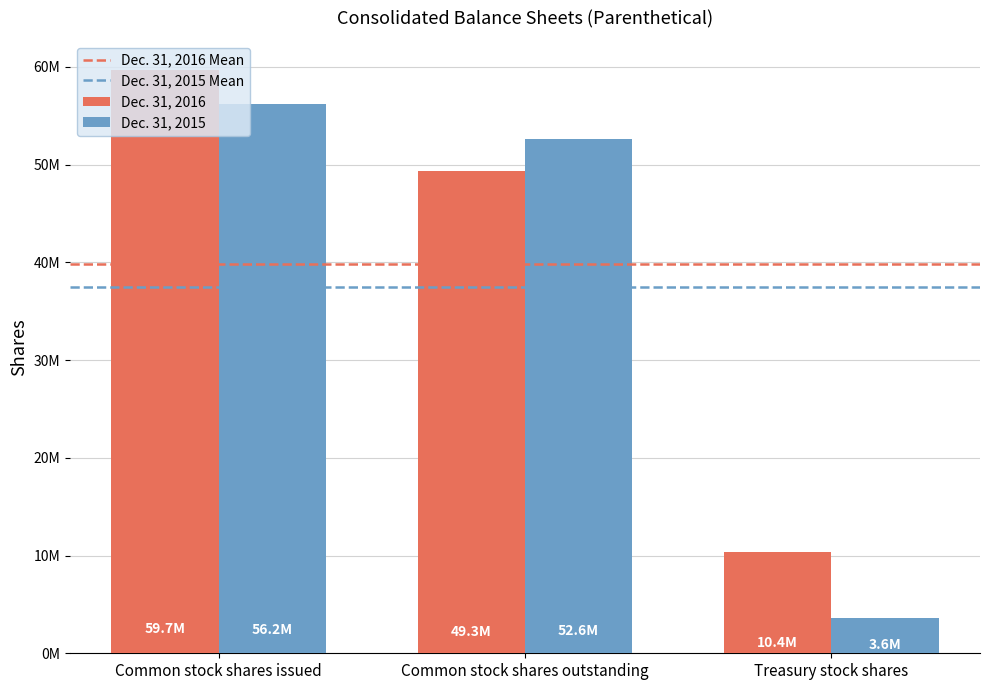

Reading left to right, what are all the values shown in this chart?

Dec. 31, 2016: Common stock shares issued=59666333	Common stock shares outstanding=49290979	Treasury stock shares=10375354
Dec. 31, 2015: Common stock shares issued=56191389	Common stock shares outstanding=52585503	Treasury stock shares=3605886